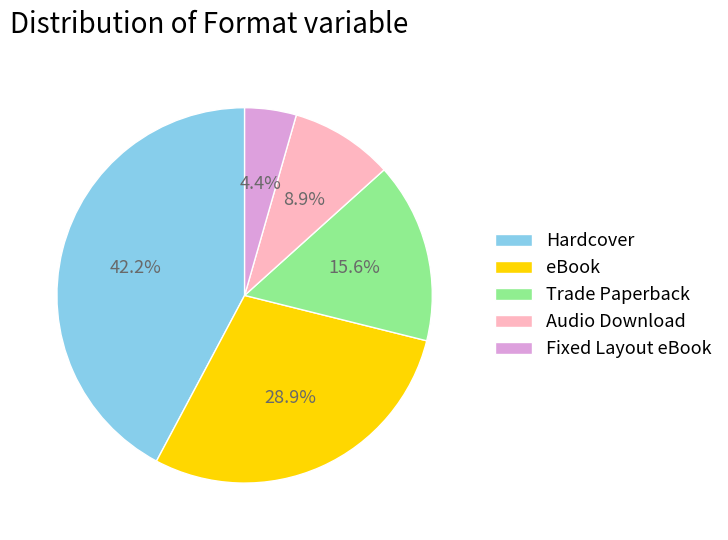

Do Fixed Layout eBook and eBook together represent more than half of the pie?

No